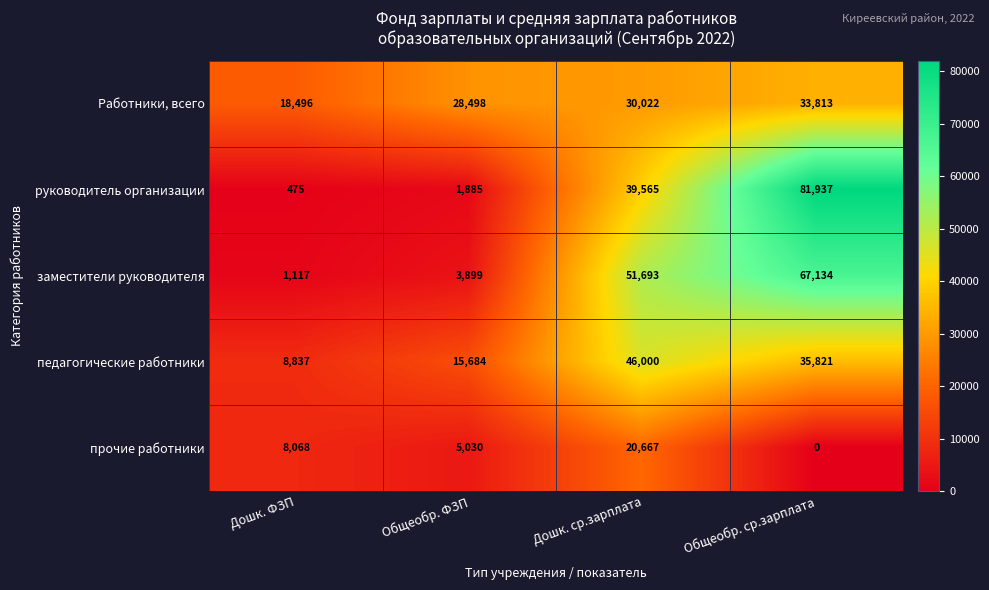

How many прочие работники values are between 5030 and 20667?

3